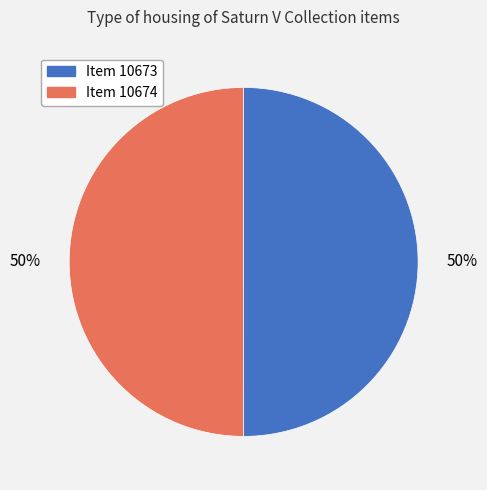

To the nearest percent, what percentage of the pie is Item 10673?

50%